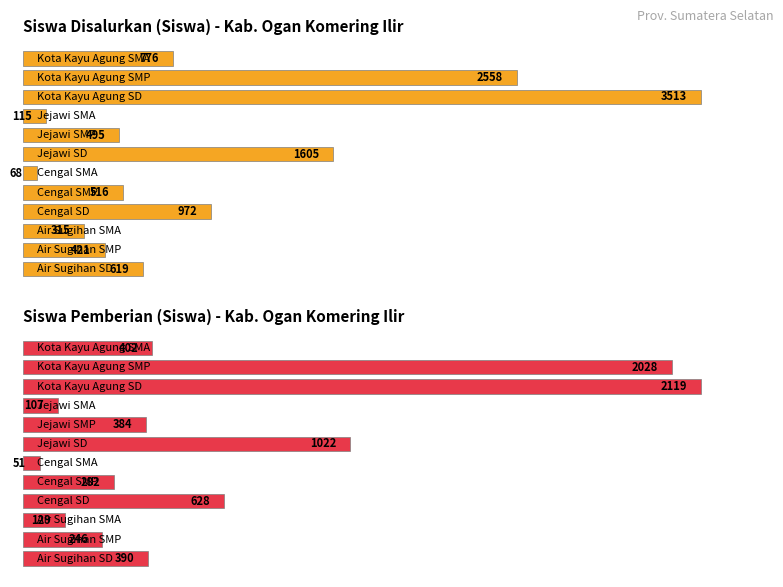

At which category is the sum across all series the highest?

Kota Kayu Agung SD